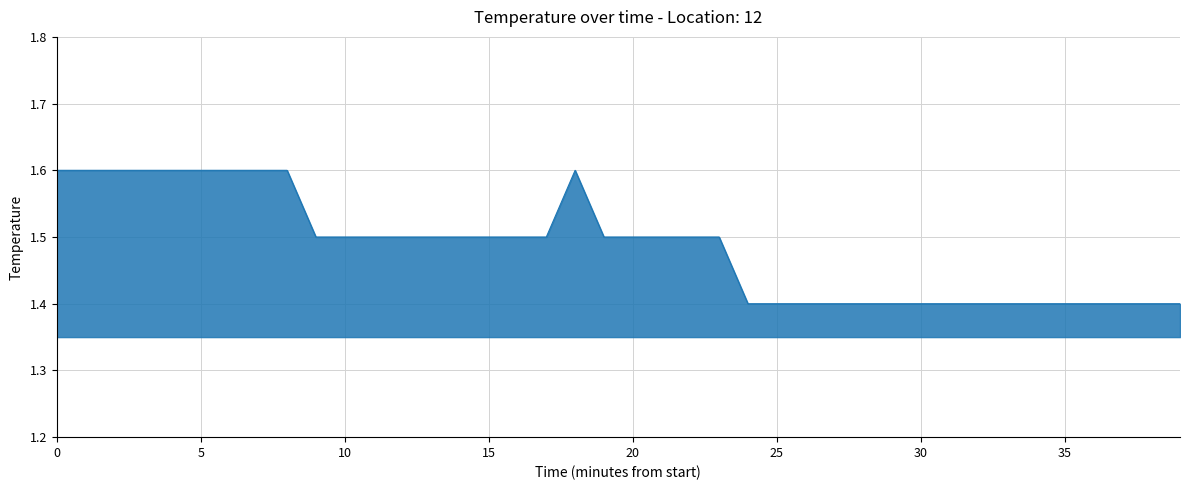

What is the greatest value displayed?

1.6